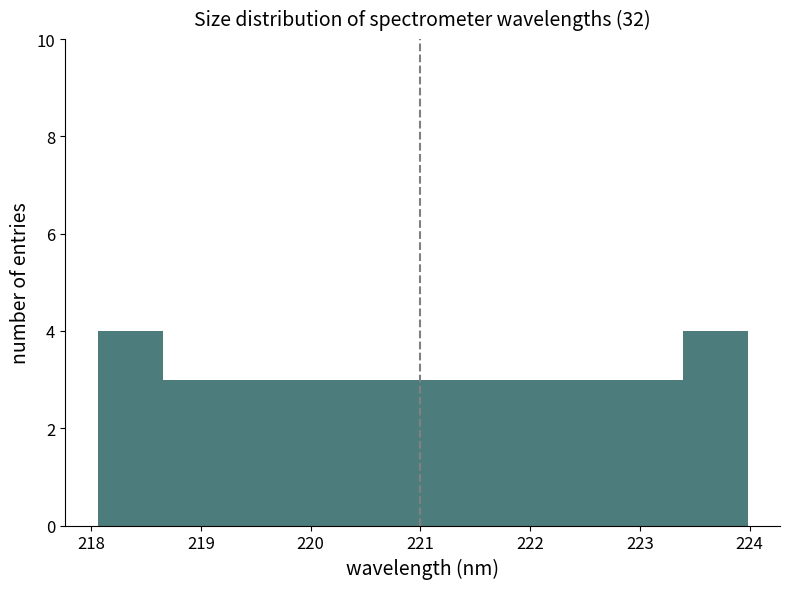

How tall is the bar that spans 219.2 to 219.8 on the x-axis? Neither the bar edges nor the heights are printed on the chart, so give them approximately, as read against the axes.

3